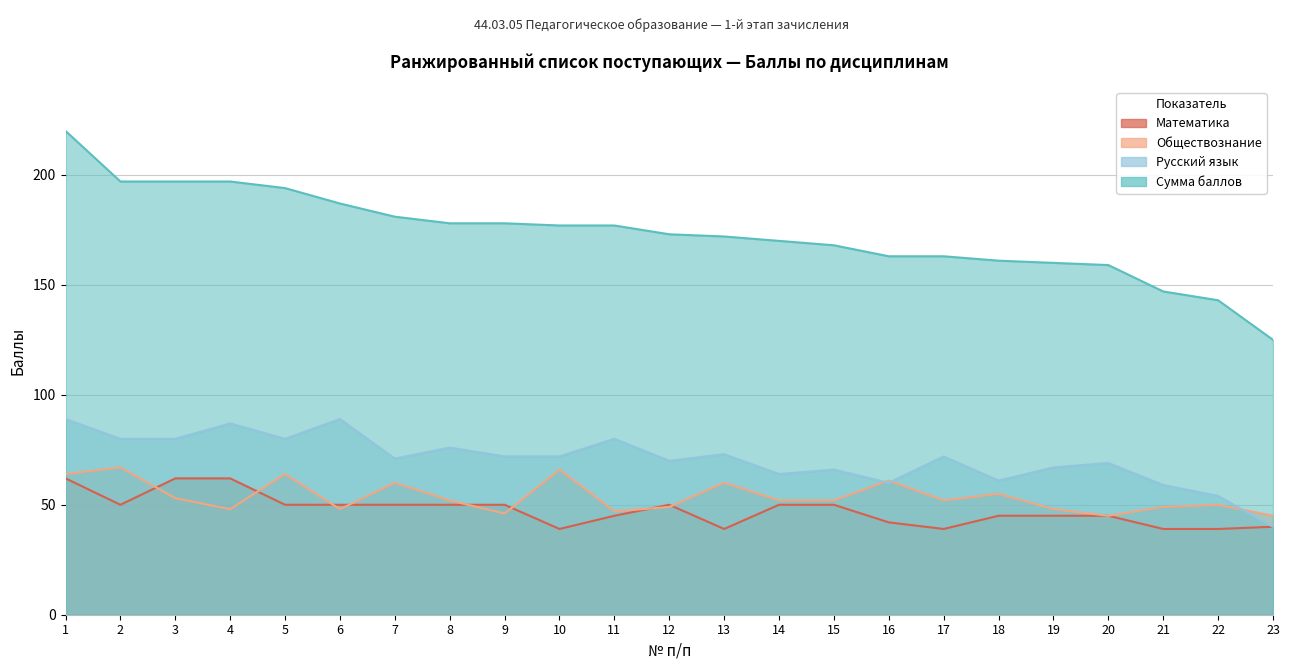

Count the number of data series in this chart.

4